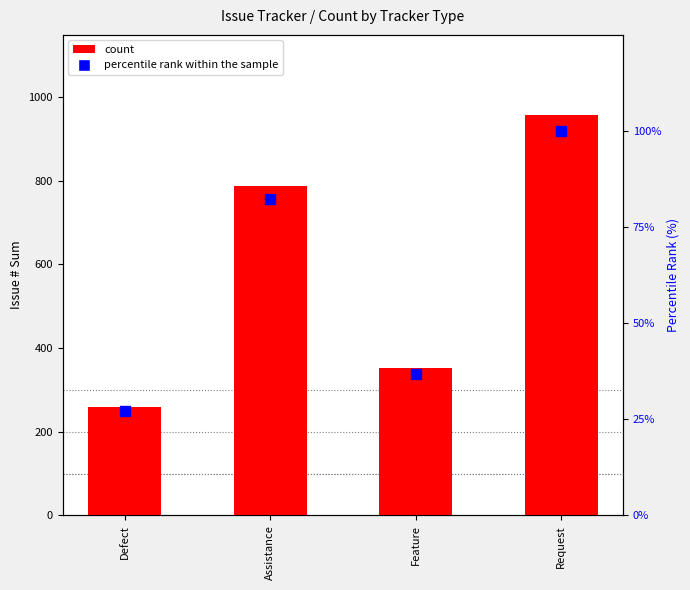

Which series contains the highest Y value?

count